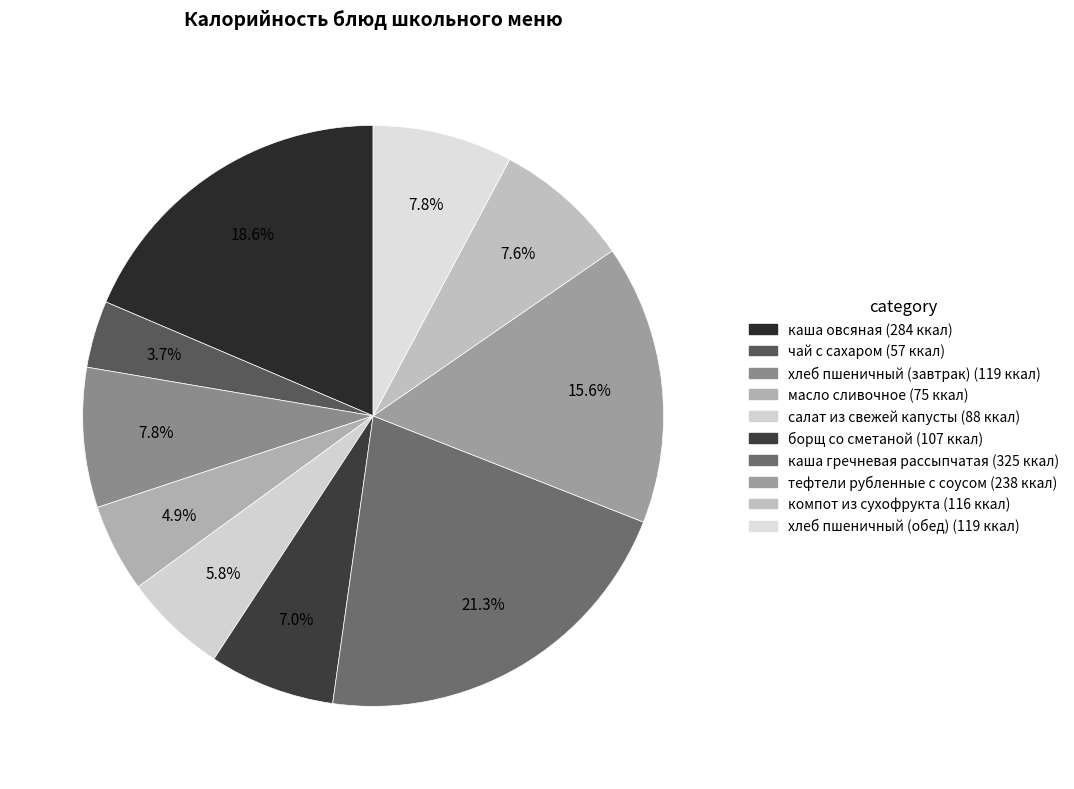

How many slices are in this pie chart?

10